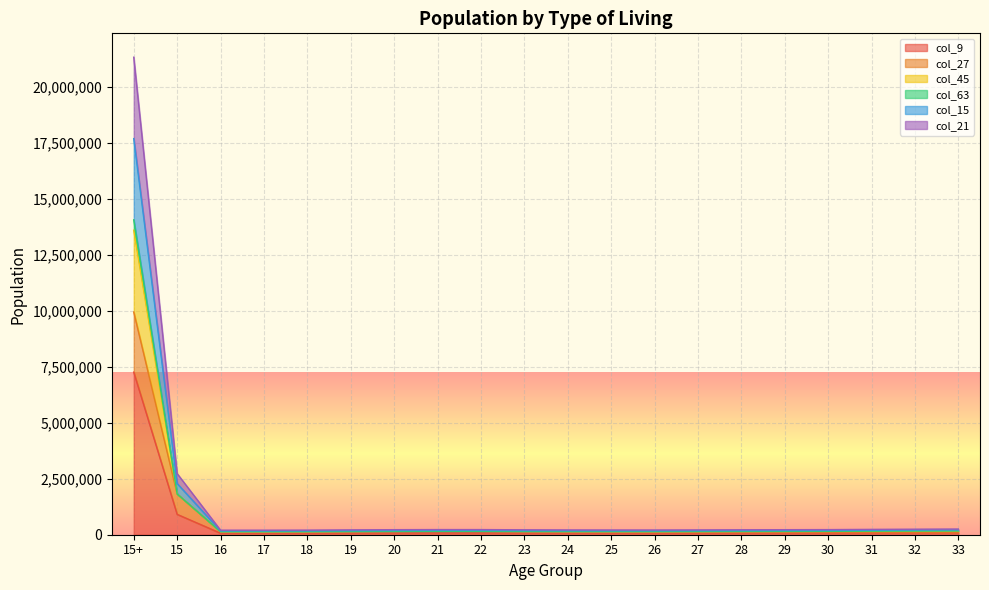

What is the total value across all series at 15+?

21337964